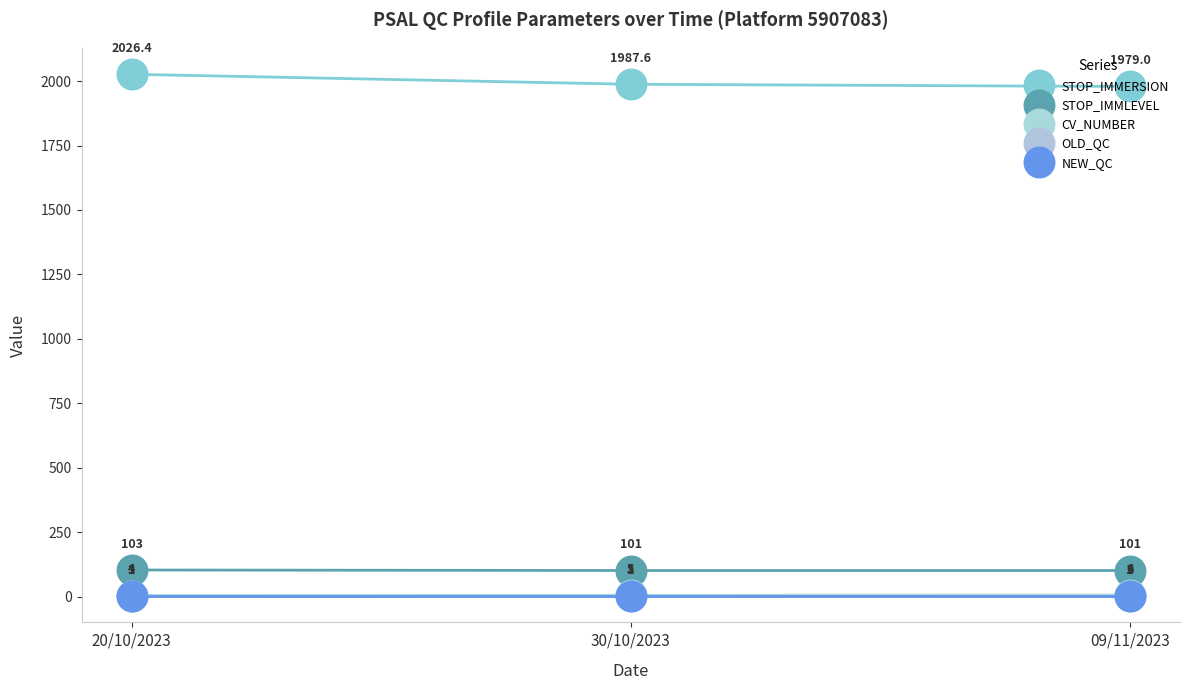

What is the total value across all series at 20/10/2023?

2137.4